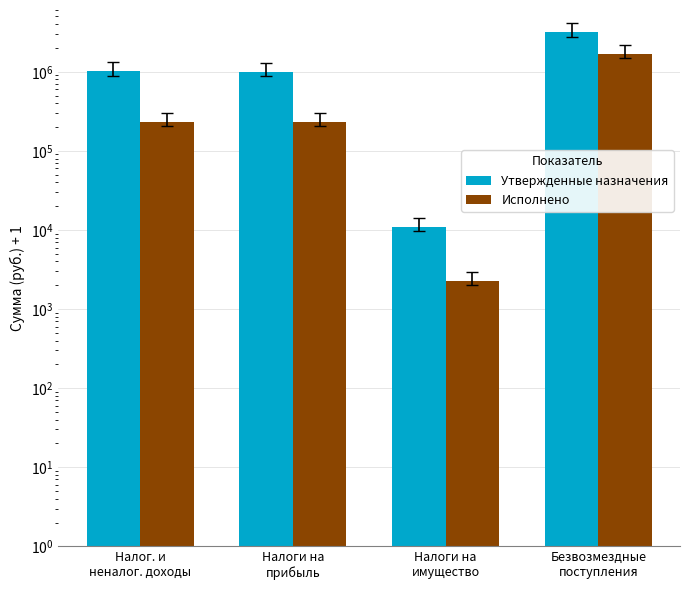

What is the label of the 2nd bar from the left?

Налоги на
прибыль